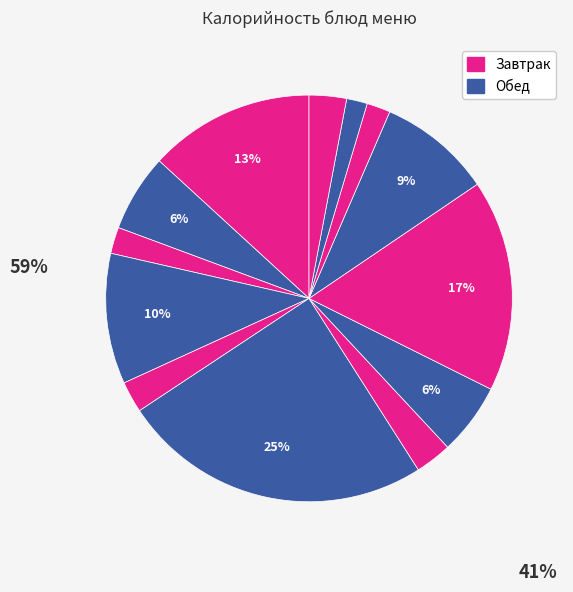

How many slices are in this pie chart?

13